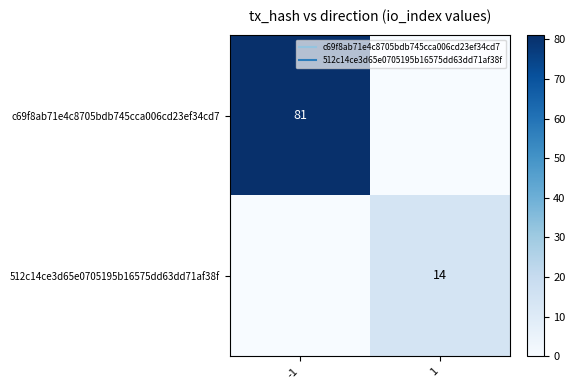

What is the average value of the 512c14ce3d65e0705195b16575dd63dd71af38f series?

7